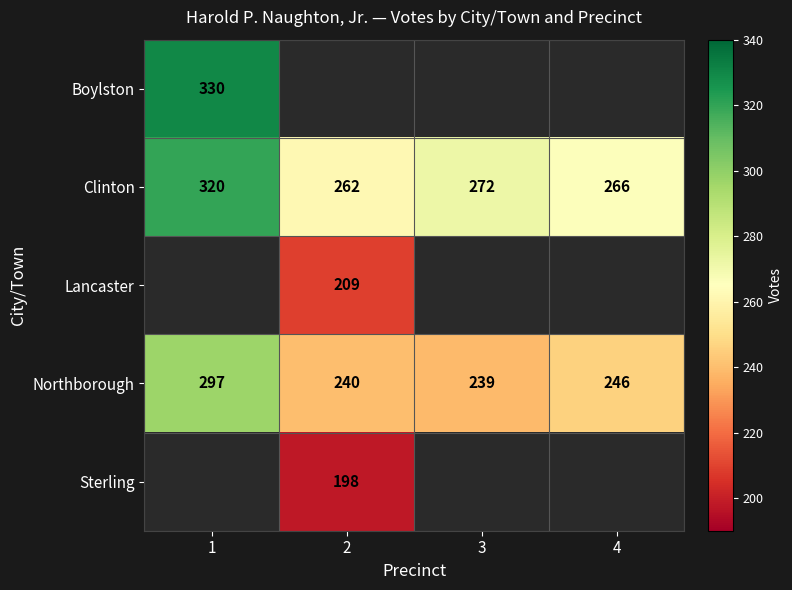

What is the difference between the maximum and second lowest values in the Clinton series?

54